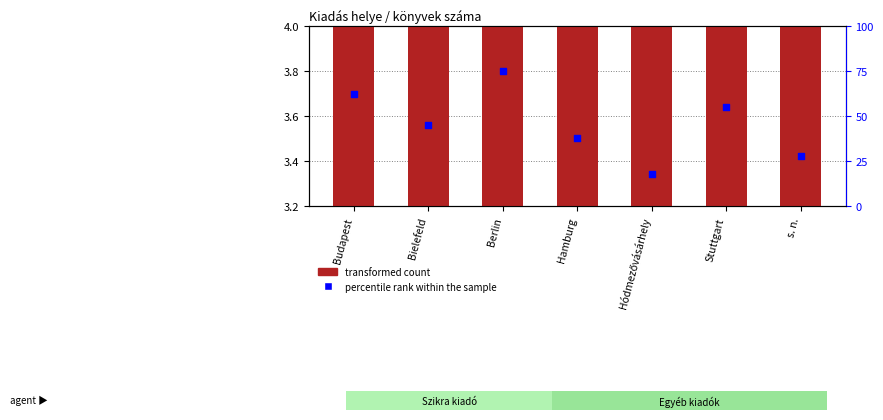

Which series has the largest total across all categories?

percentile rank within the sample